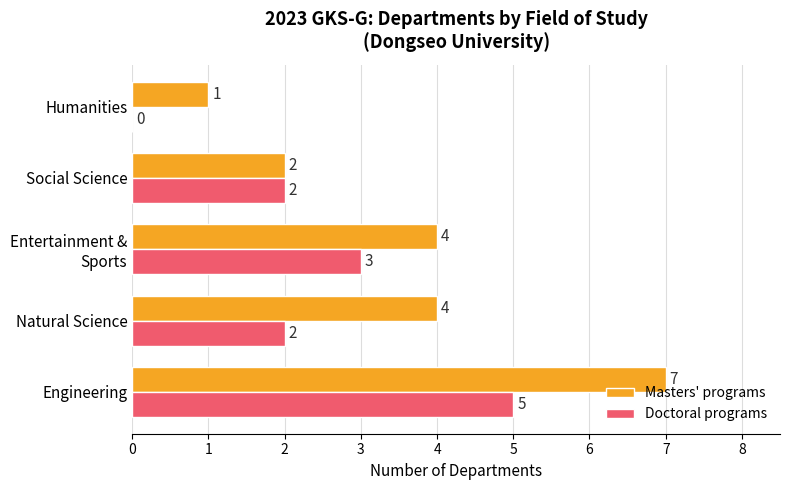

What is the maximum value shown in the chart?

7